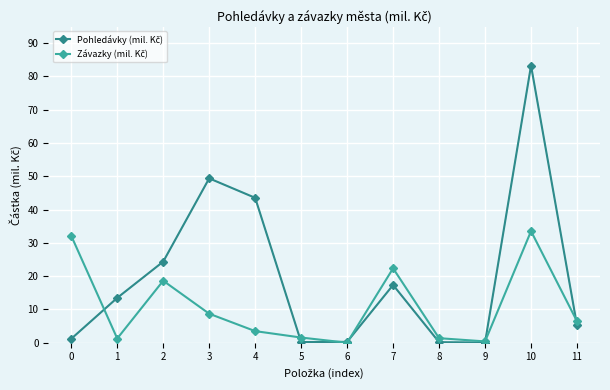

At which category is the sum across all series the highest?

10